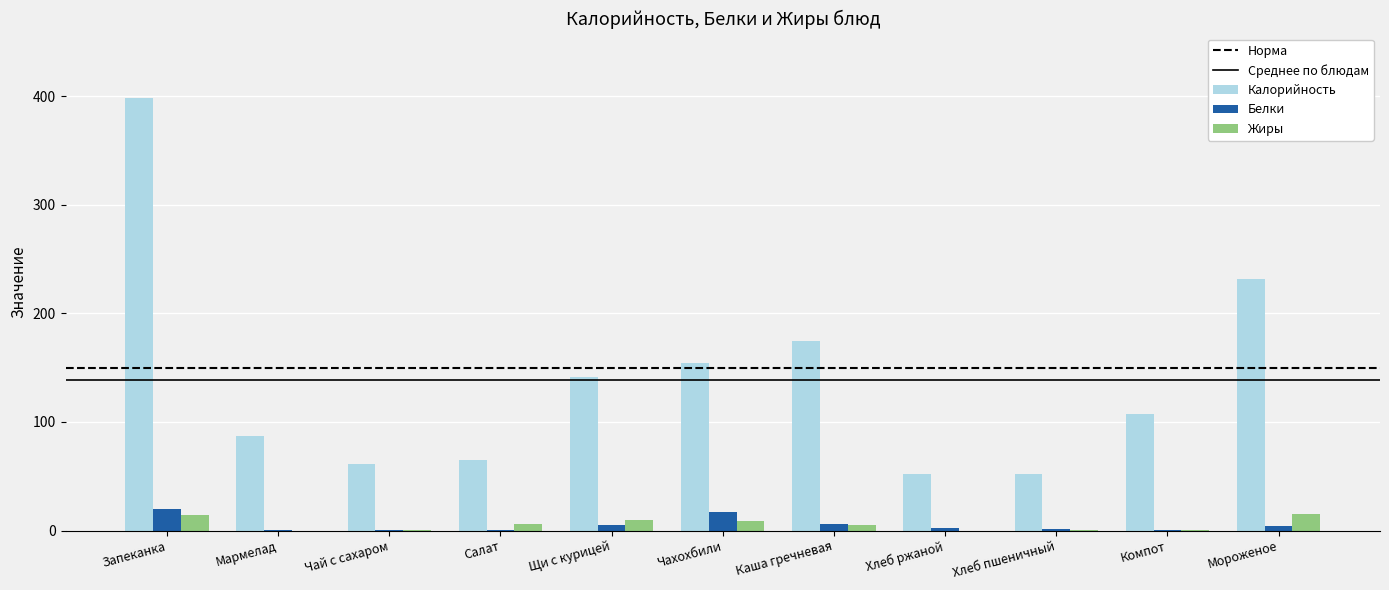

The value of Жиры at Хлеб ржаной is 0.0. True or false?

True